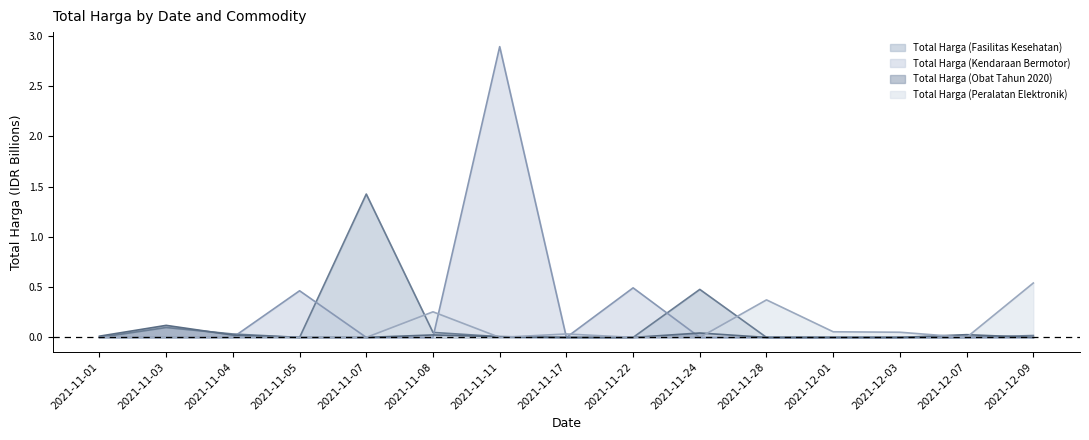

What is the difference between the maximum and minimum values in the Total Harga (Kendaraan Bermotor) series?

2.9